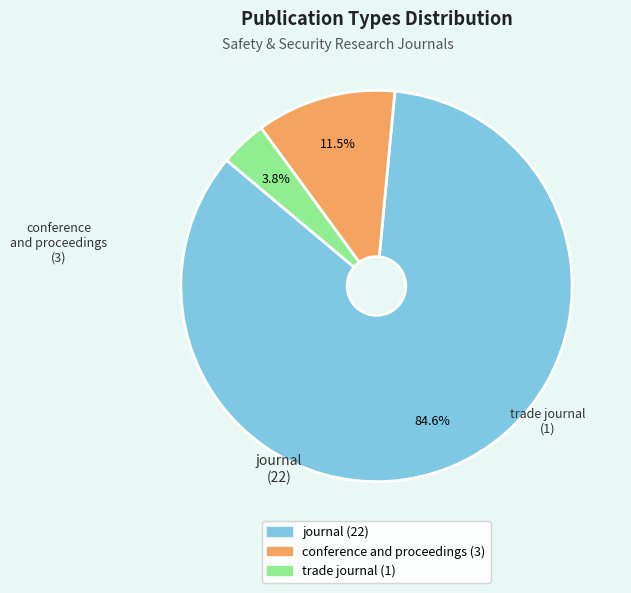

Which slice is the largest?

journal